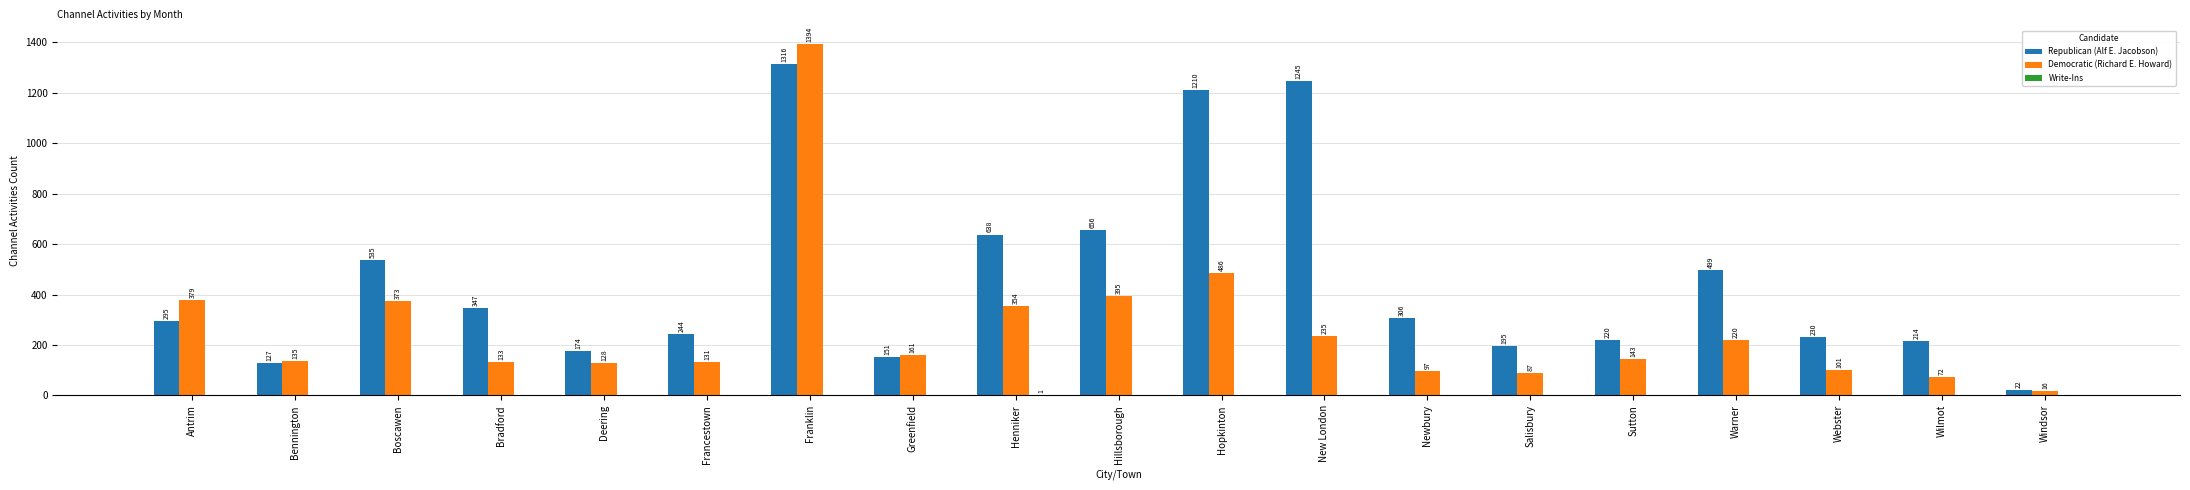

At which label is Democratic (Richard E. Howard) closest to 705?

Hopkinton